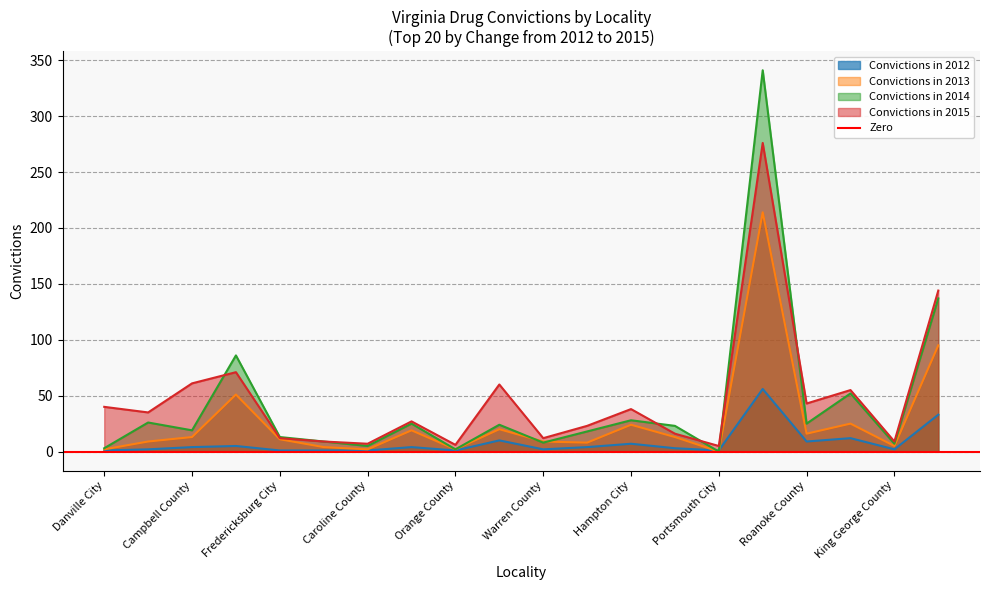

List the series in order of their peak value, highest first.

Convictions in 2014, Convictions in 2015, Convictions in 2013, Convictions in 2012